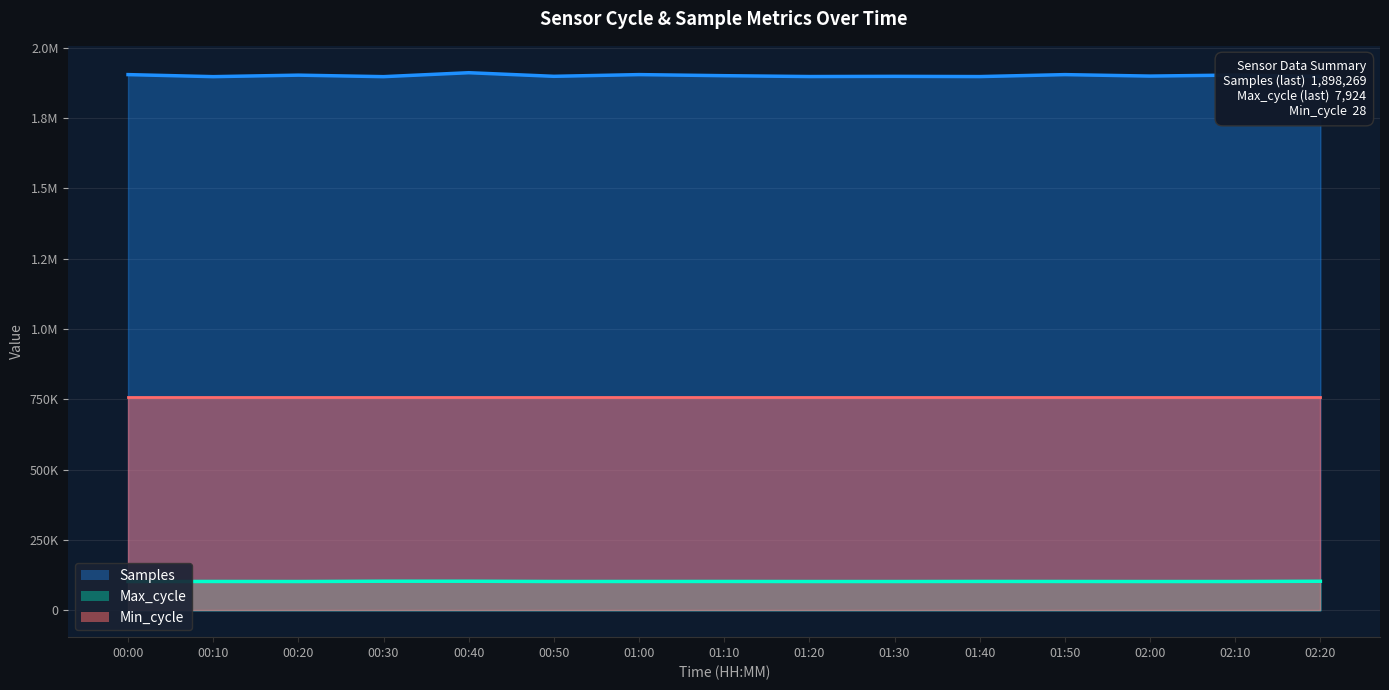

How many data points in Samples are less than 1899393?

7